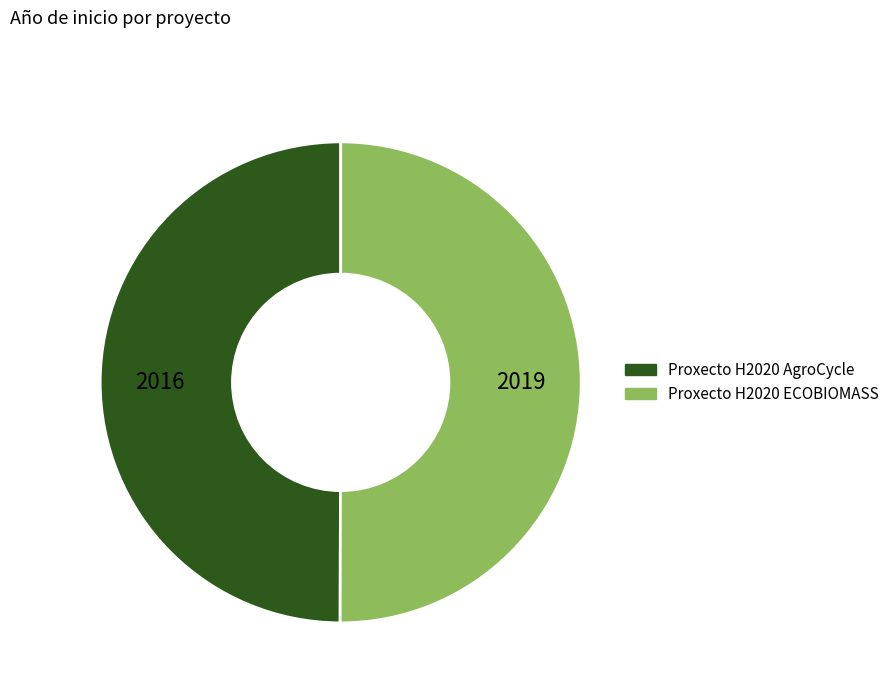

Approximately how many times larger is the value at Proxecto H2020 ECOBIOMASS compared to Proxecto H2020 AgroCycle?

1.0